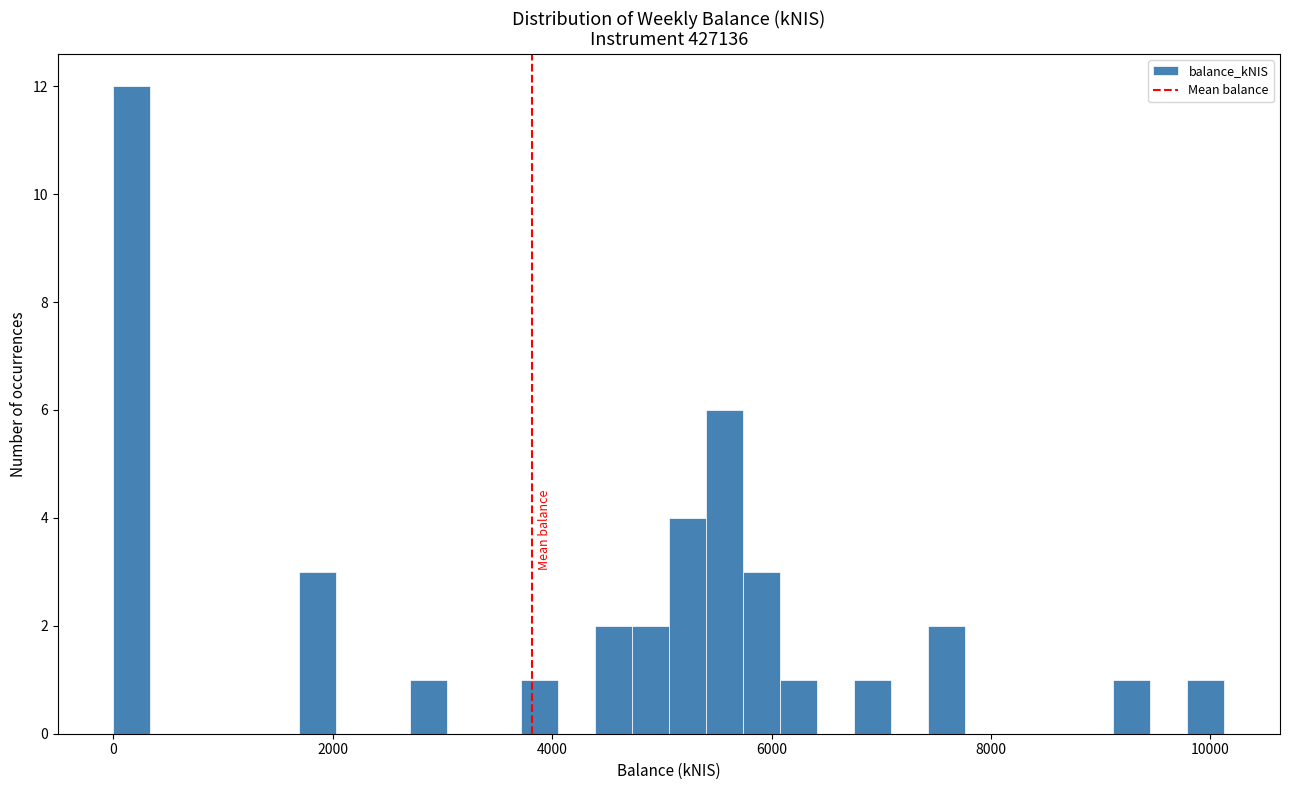

Around what value on the x-axis is the tallest bar? Give the approximate position of its centre, as read against the axis.

200